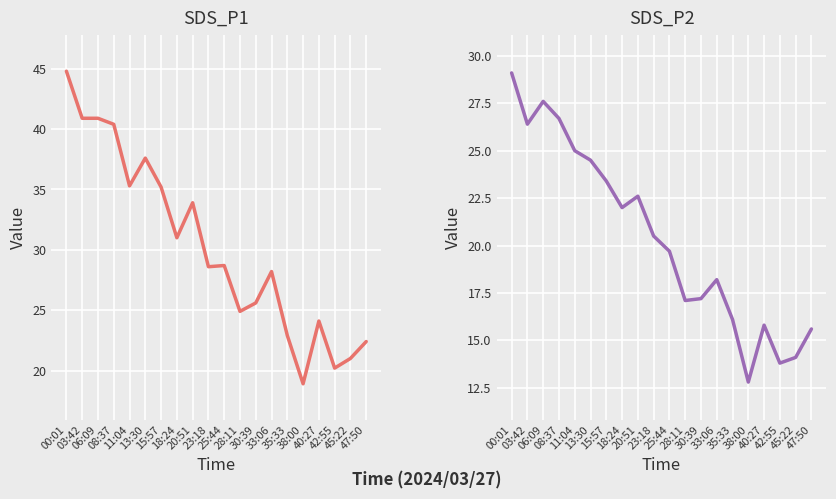

How many series are shown in this chart?

2